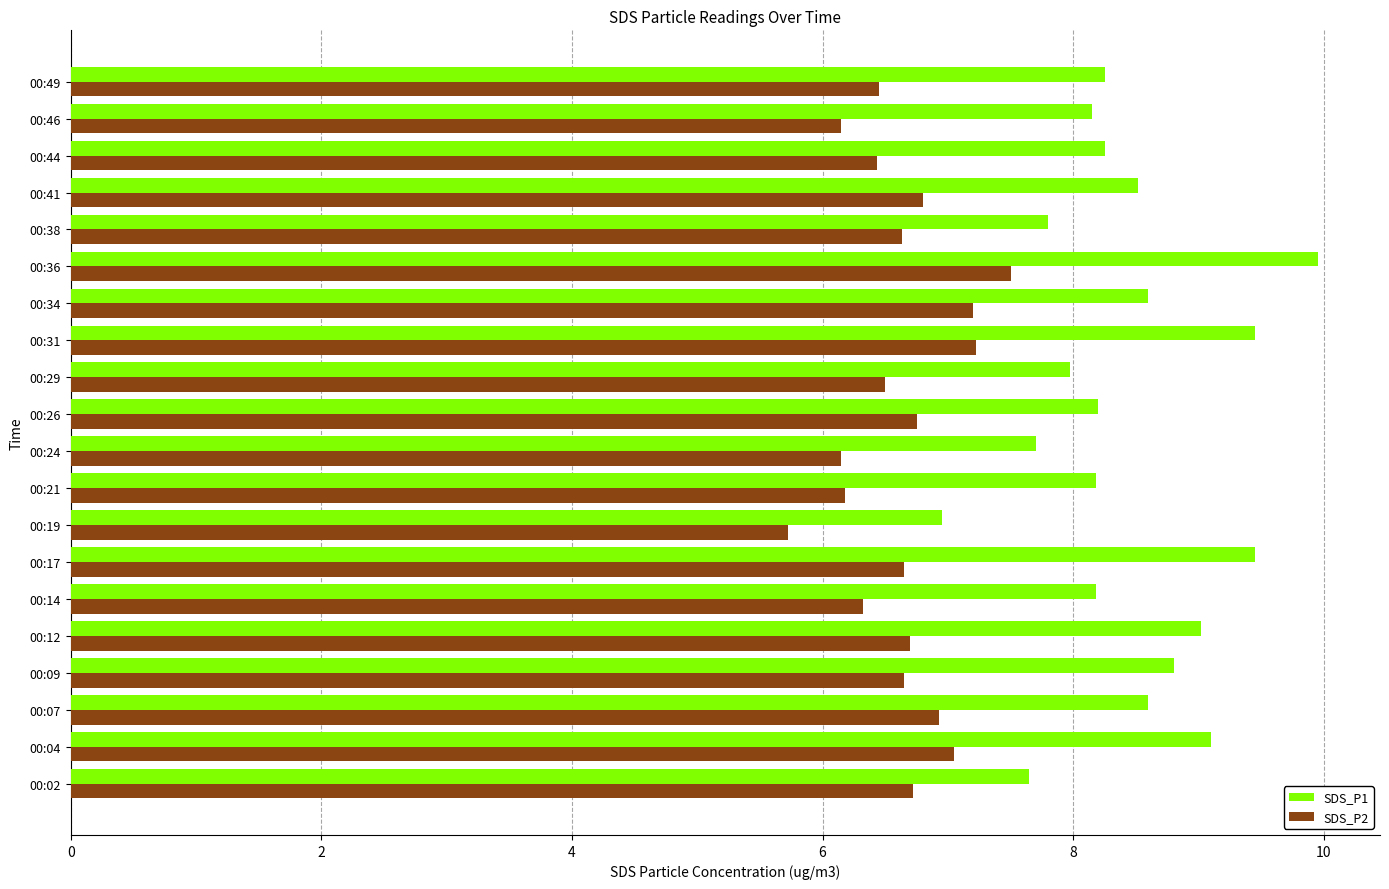

Which series has the largest total across all categories?

SDS_P1